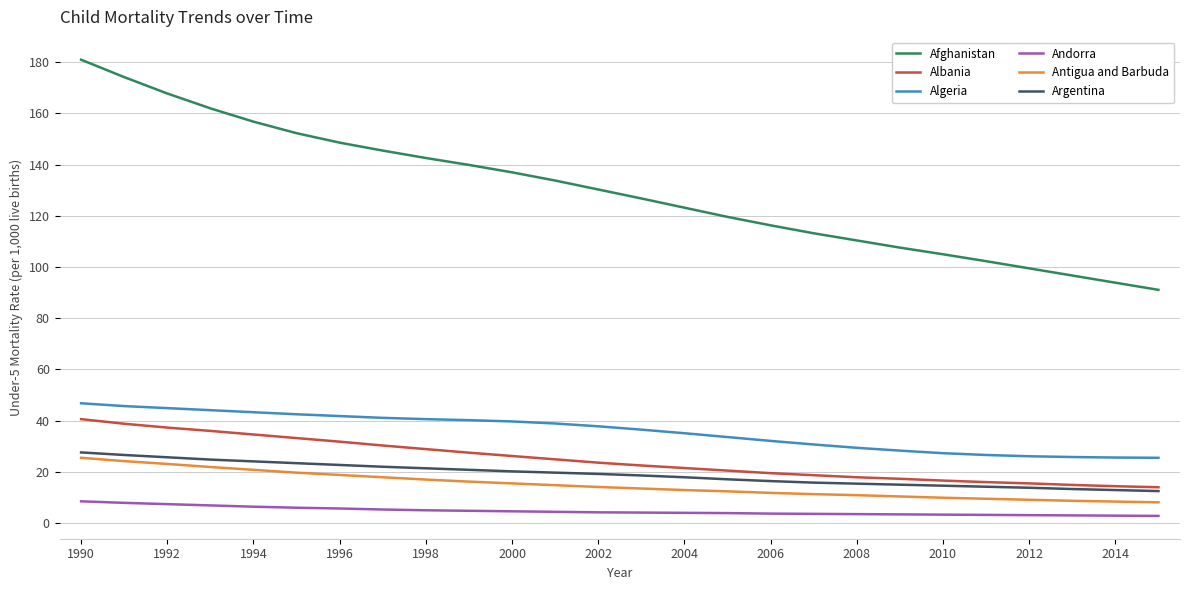

What is the difference between the second highest and second lowest values in the Andorra series?

5.0